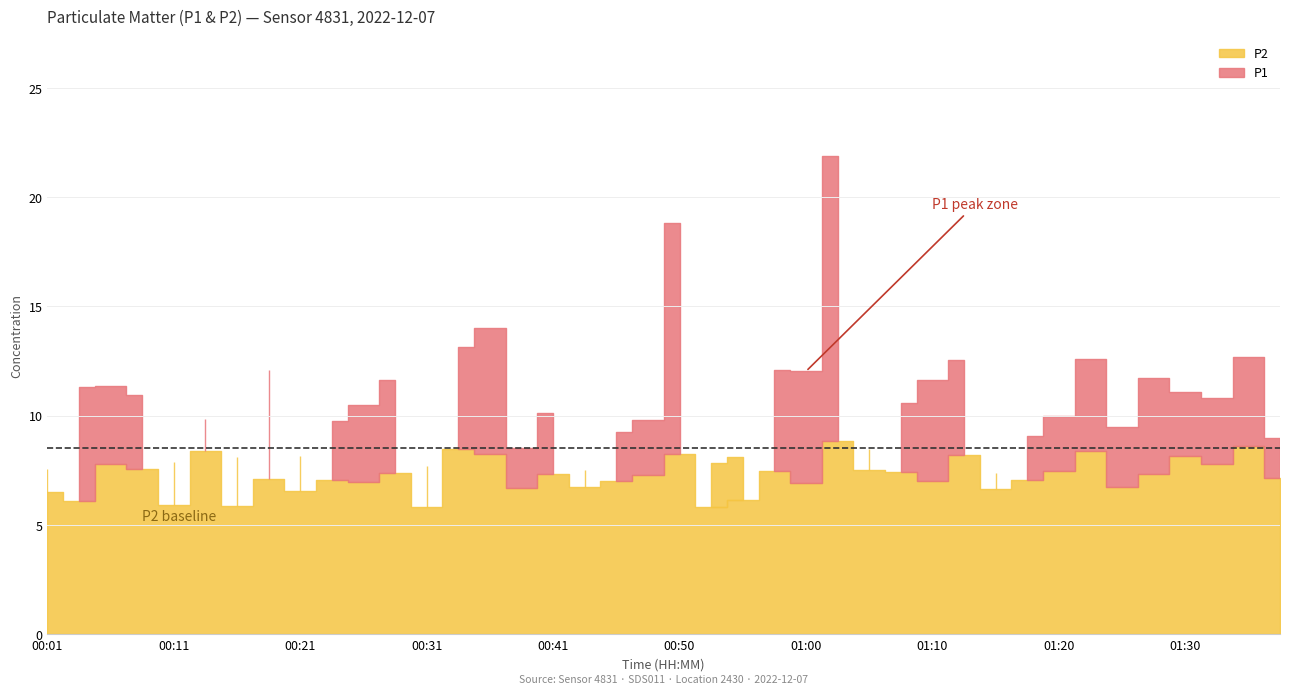

What is the maximum value shown in the chart?

21.9